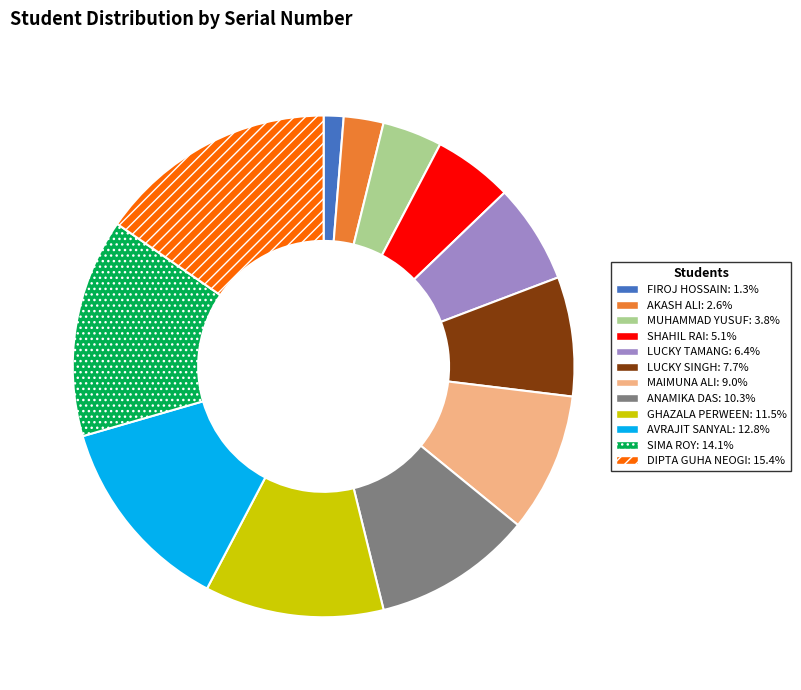

Does any single category account for the majority?

No